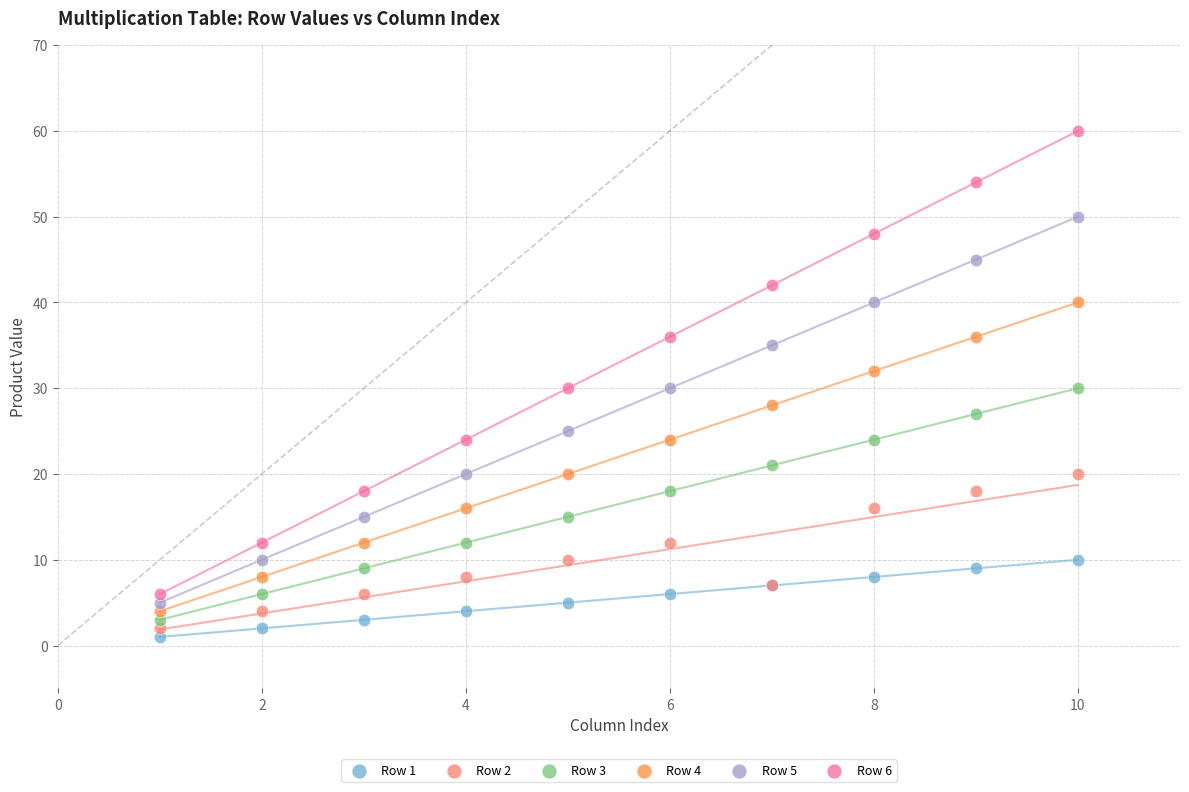

Which series contains the highest Y value?

Row 6